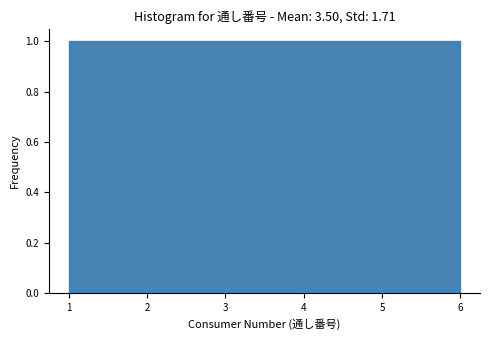

What is the height of the bar covering 1.8 to 2.7 on the x-axis? Neither the bar edges nor the heights are printed on the chart, so give them approximately, as read against the axes.

1